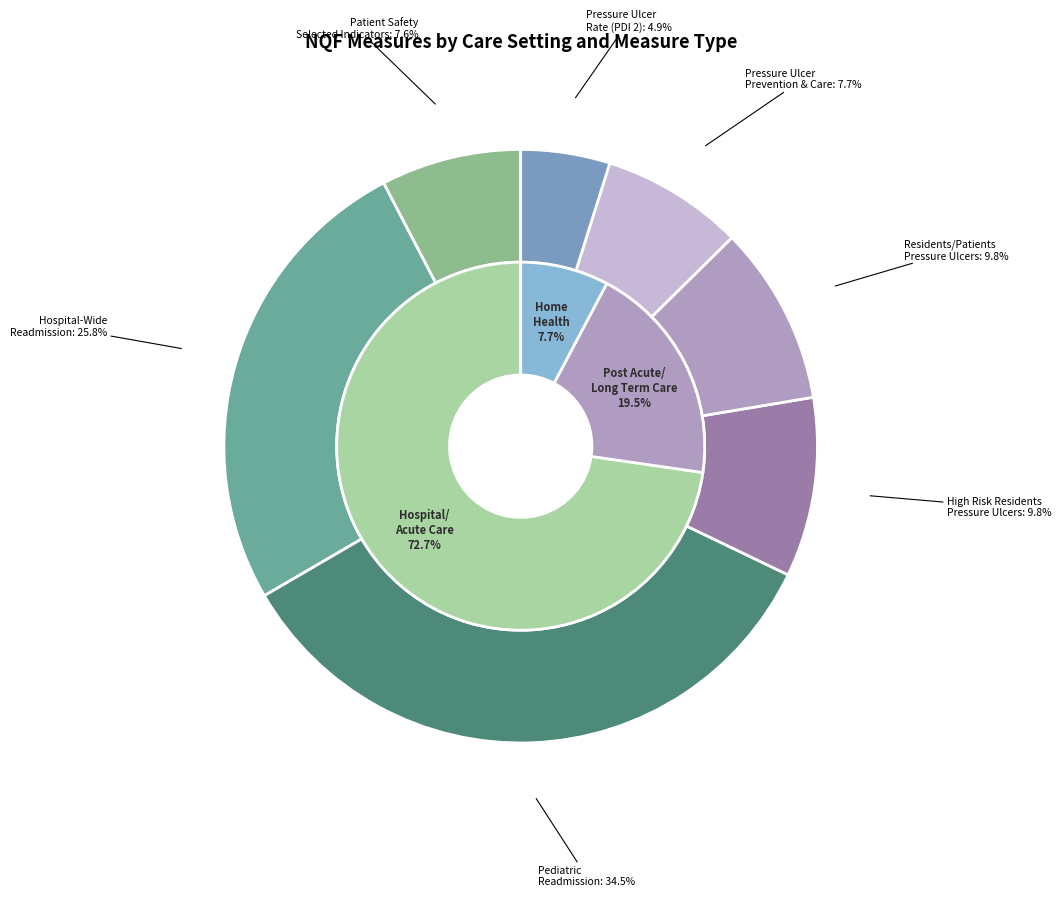

To the nearest percent, what is the difference between the 5 and 4 slice percentages?

2%